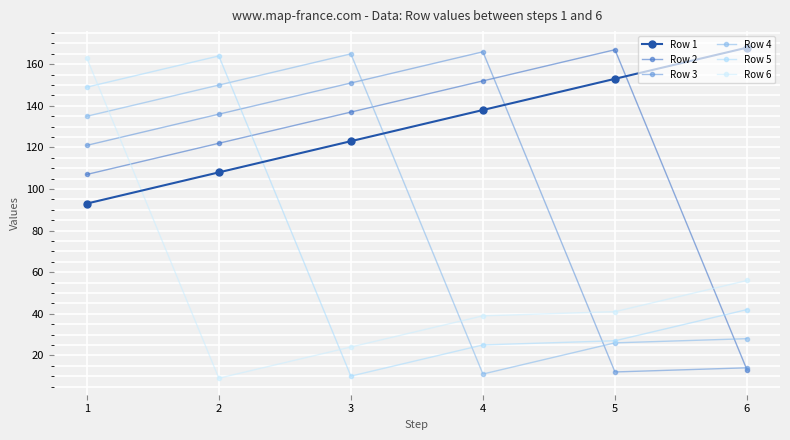

List the series in order of their peak value, highest first.

Row 1, Row 2, Row 3, Row 4, Row 5, Row 6